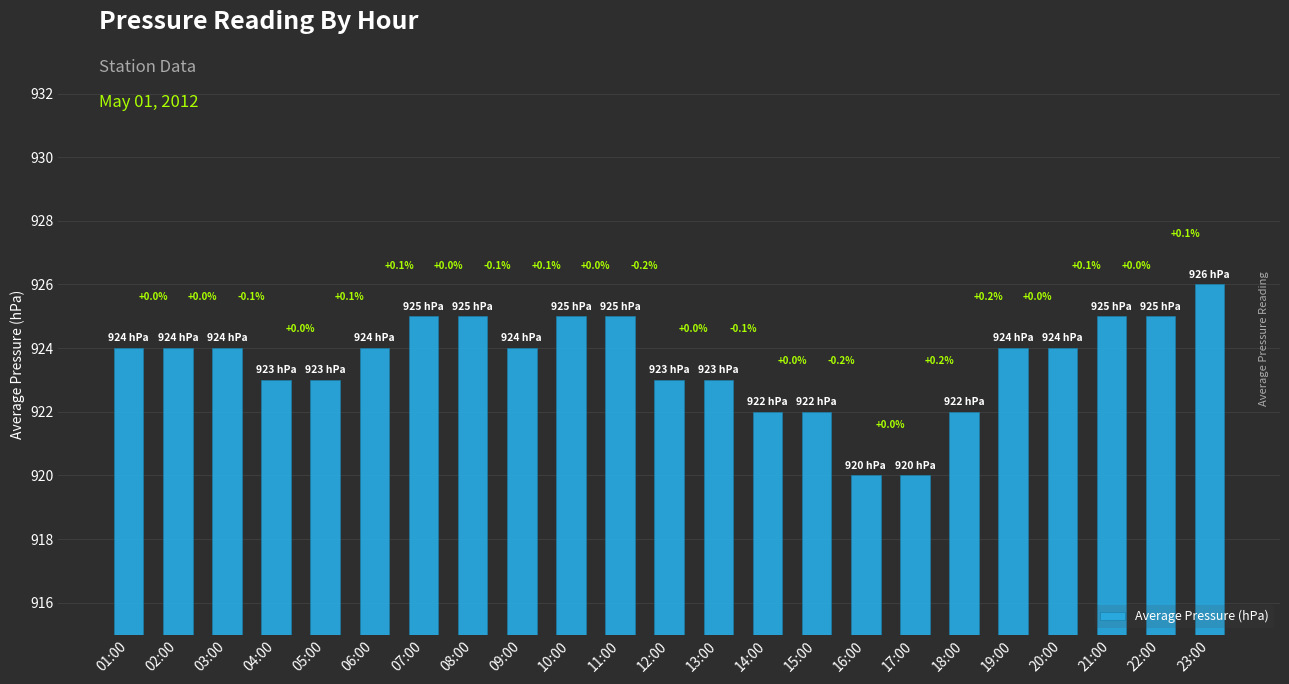

How many values are between 923 and 925?

17